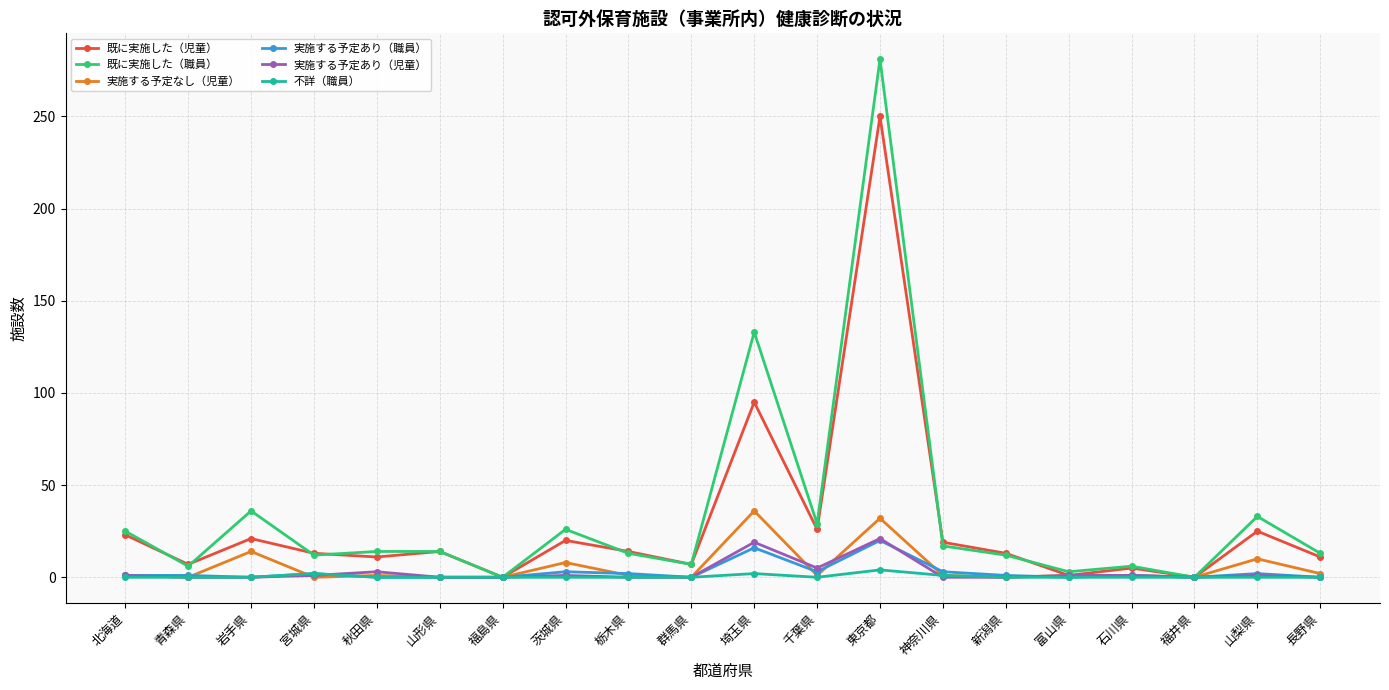

What position from the right is 秋田県?

16